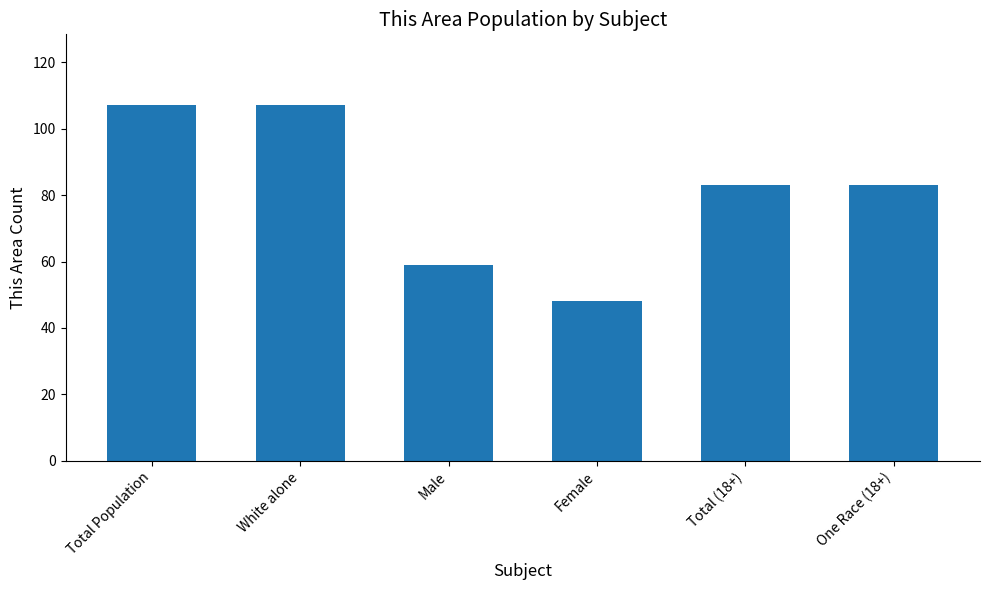

Reading left to right, transcribe all the data shown in this chart.

Total Population=107	White alone=107	Male=59	Female=48	Total (18+)=83	One Race (18+)=83